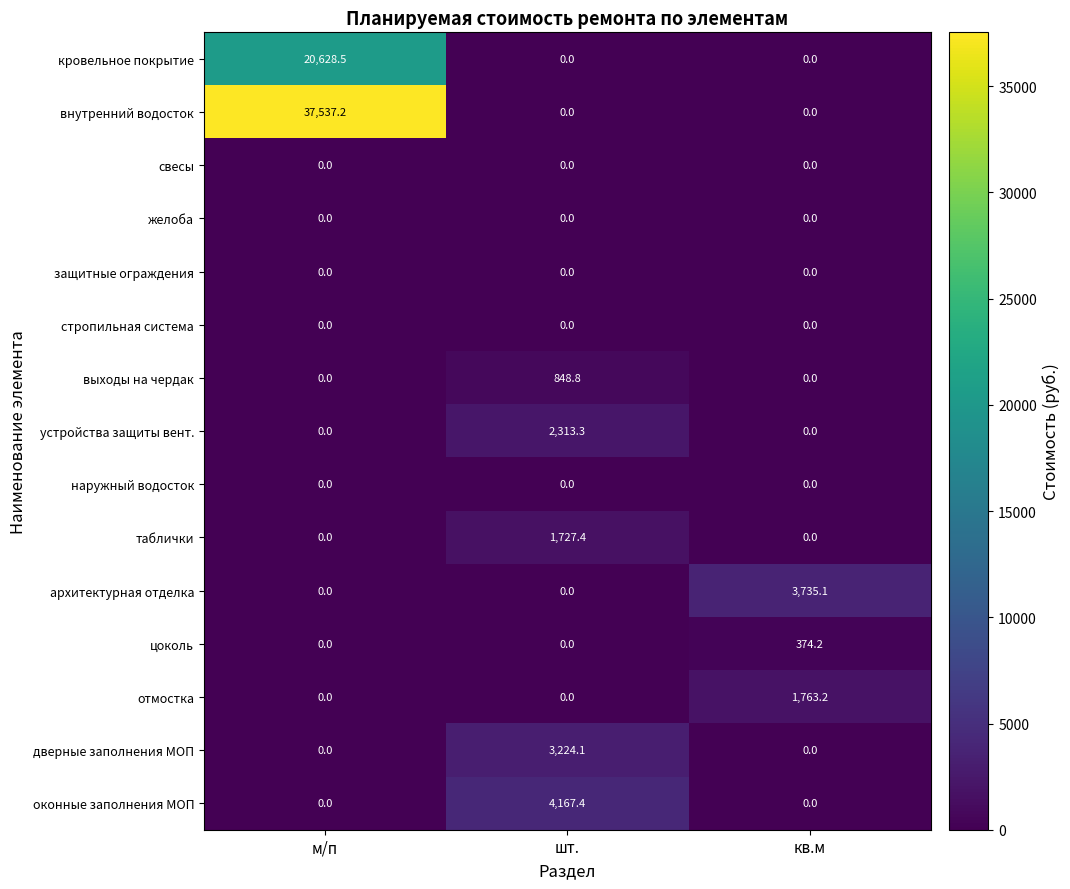

The устройства защиты вент. series shows 1411.5 at шт.. True or false?

False